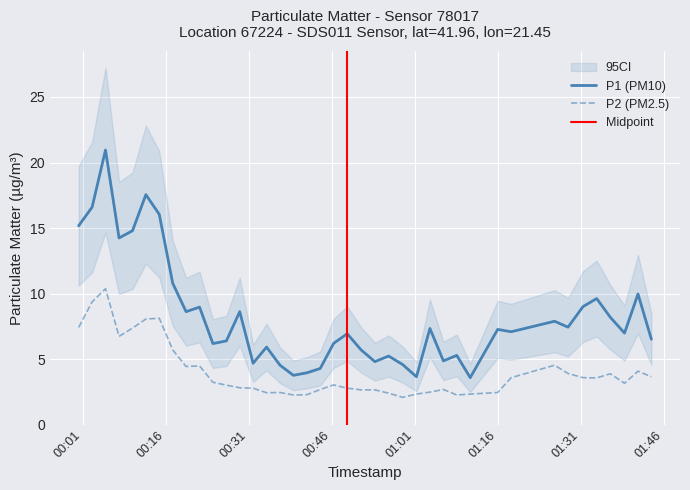

What is the total value across all series at 2023-04-03T00:53:44?

7.5